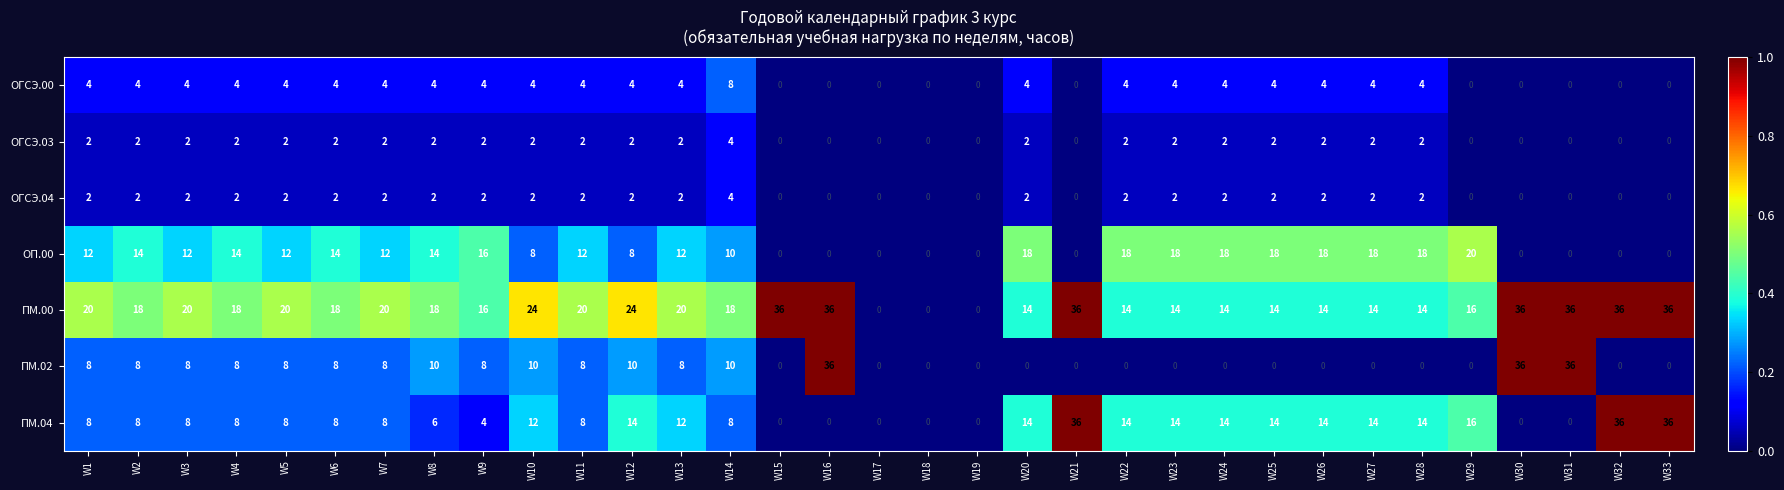

Which series has the largest total across all categories?

ПМ.00